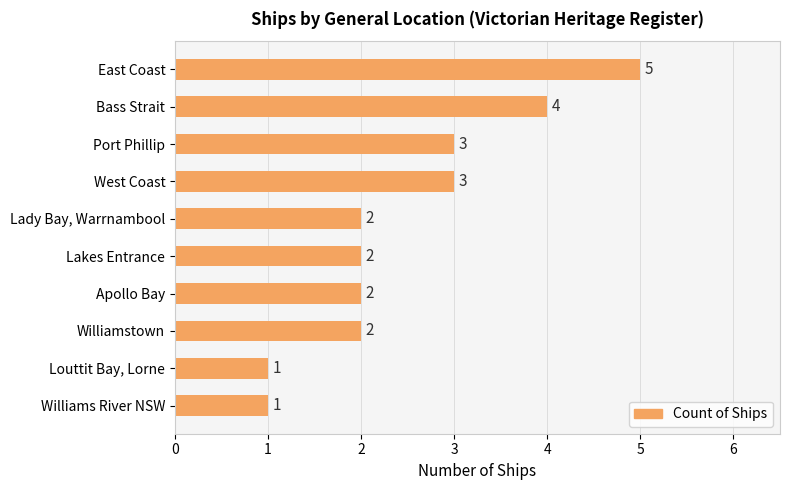

Reading top to bottom, what are all the values shown in this chart?

East Coast=5	Bass Strait=4	Port Phillip=3	West Coast=3	Lady Bay, Warrnambool=2	Lakes Entrance=2	Apollo Bay=2	Williamstown=2	Louttit Bay, Lorne=1	Williams River NSW=1